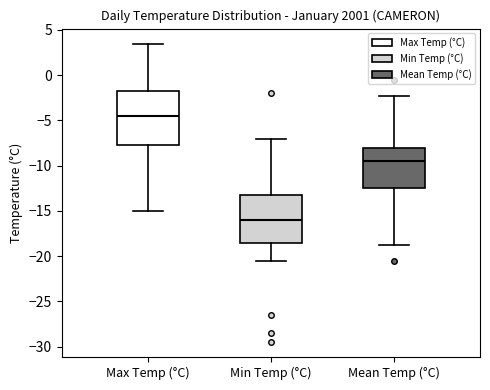

Reading left to right, read every box against the y-axis: the position of its median line, the range the box covers, and the ends of its whiskers. The values are not printed on the chart, so give them approximately, as read against the axis.

Max Temp (°C): median -4.5, box -7.5 to -1.5, whiskers -15.0 to 3.5
Min Temp (°C): median -16.0, box -18.5 to -13.0, whiskers -20.5 to -7.0
Mean Temp (°C): median -9.5, box -12.5 to -8.0, whiskers -19.0 to -2.5